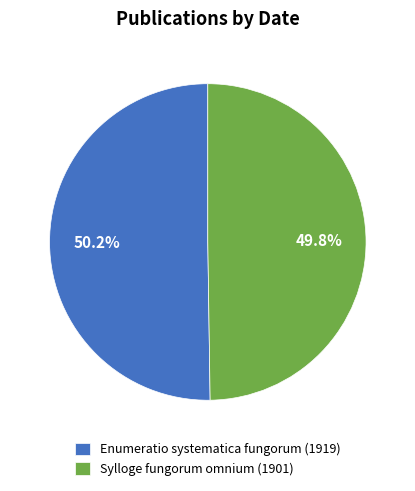

What is the ratio of the value at Enumeratio systematica fungorum (1919) to the value at Sylloge fungorum omnium (1901)?

1.0